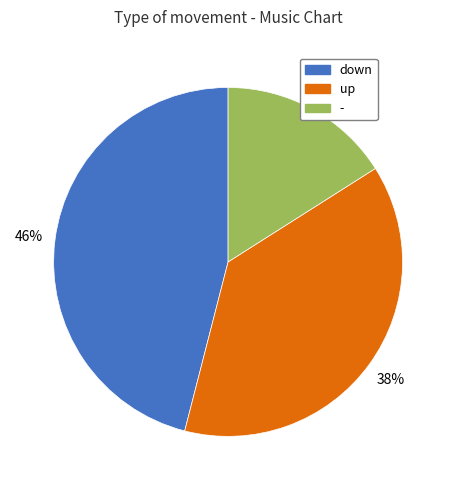

The - slice represents 16% of the pie. True or false?

True